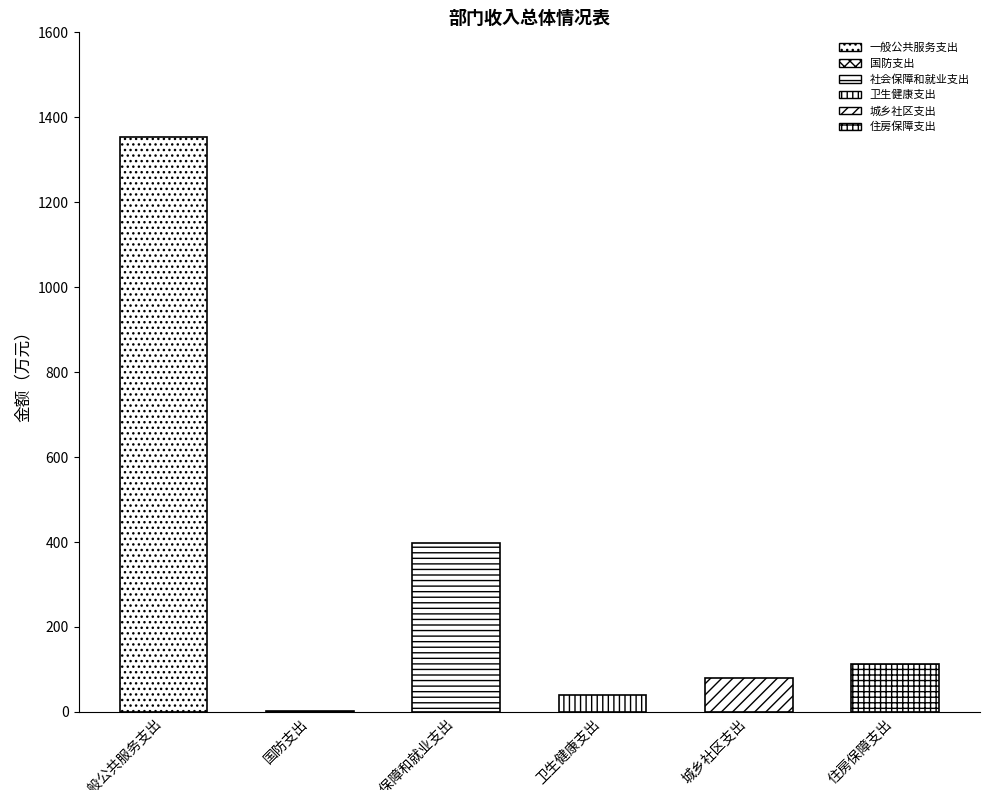

The chart shows a value of 397.8 at 社会保障和就业支出. True or false?

True